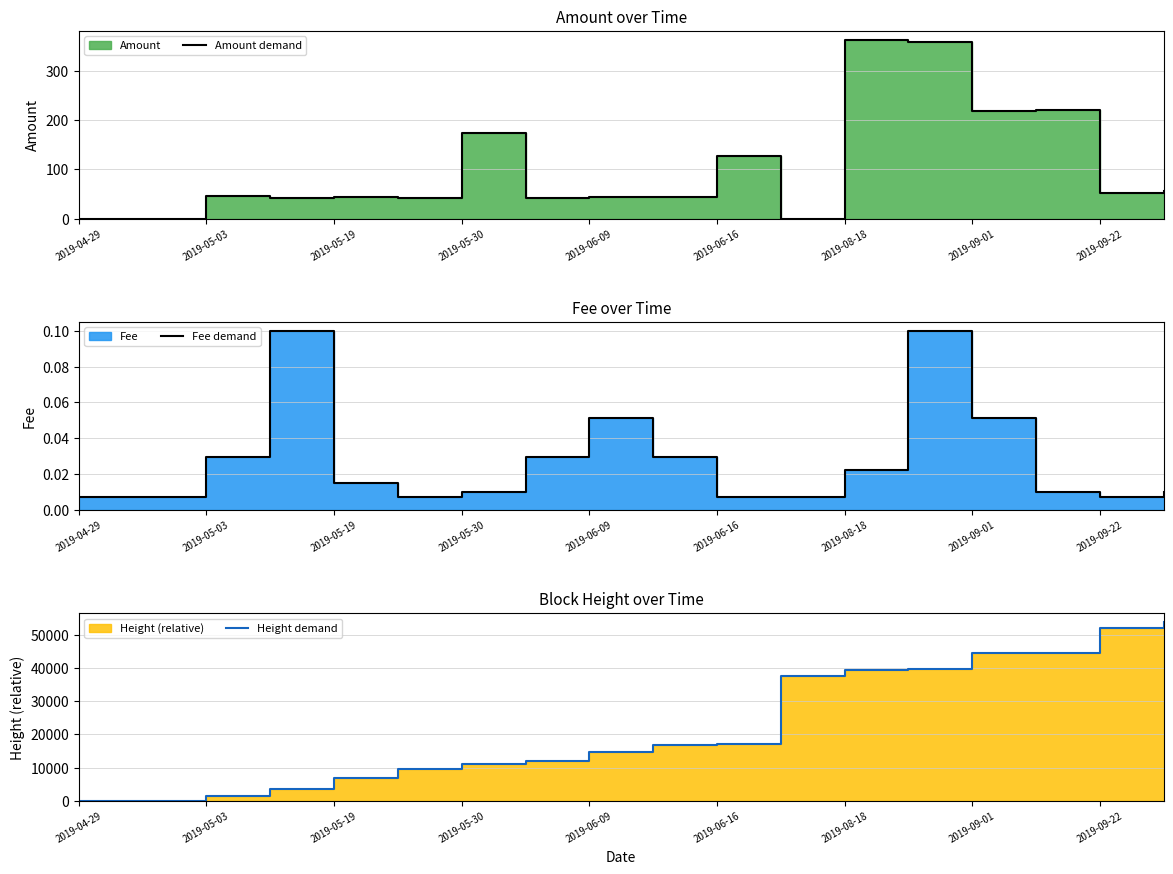

How many lines are shown in the chart?

3